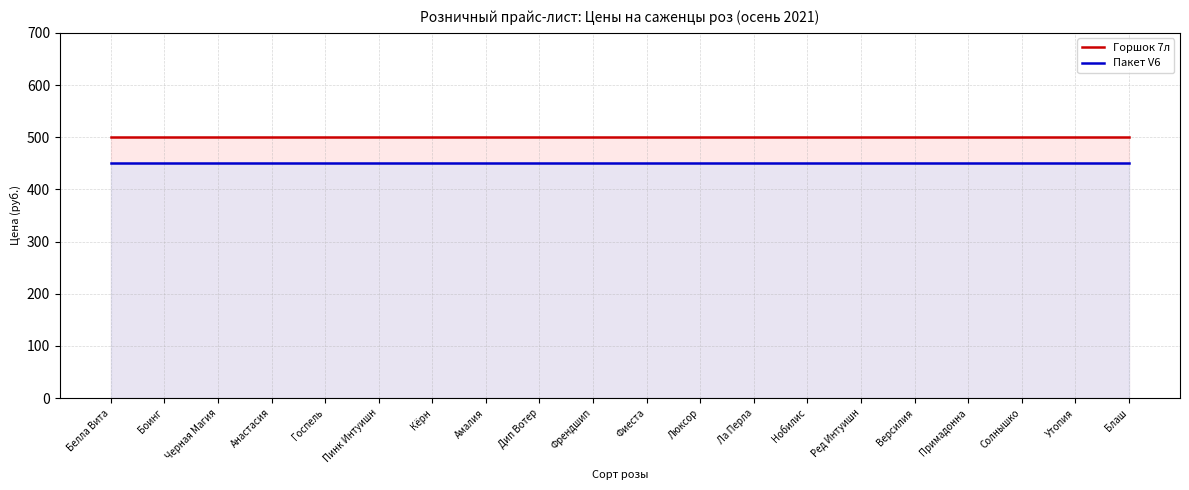

List the series in order of their overall mean, lowest first.

Пакет V6, Горшок 7л